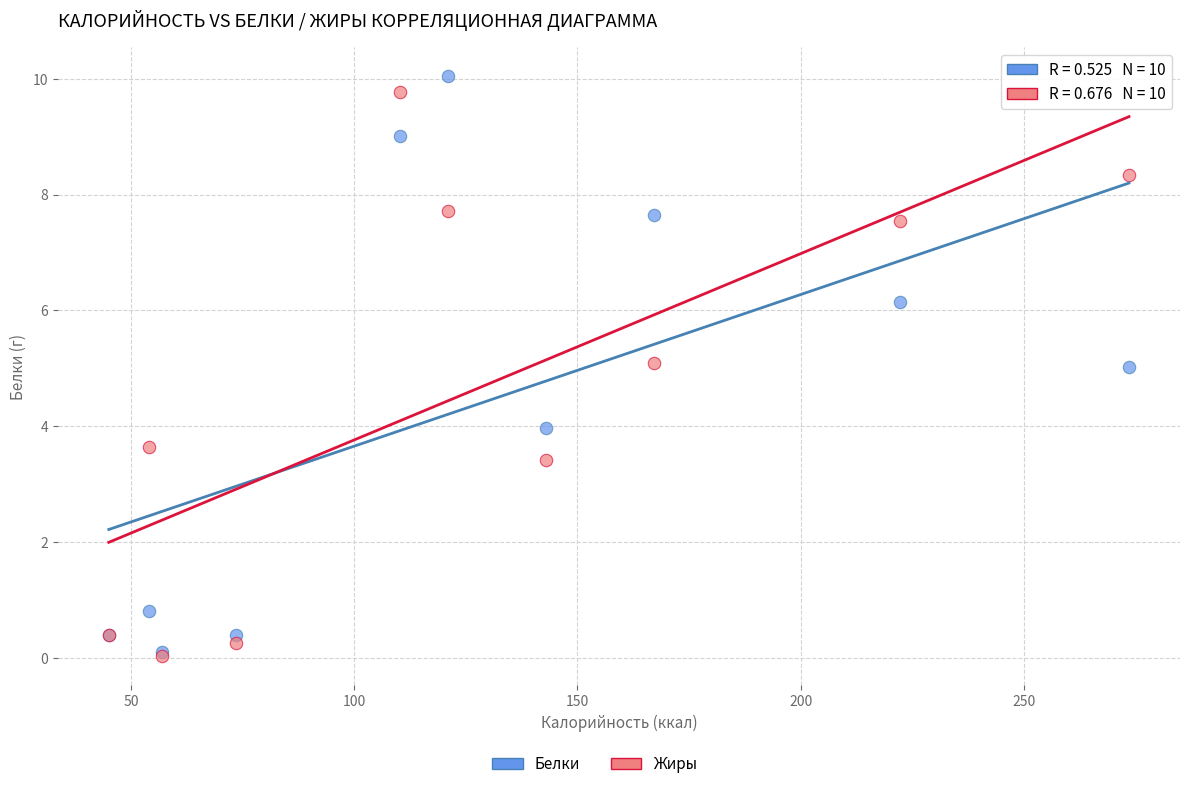

Which series reaches the maximum Y coordinate?

Белки